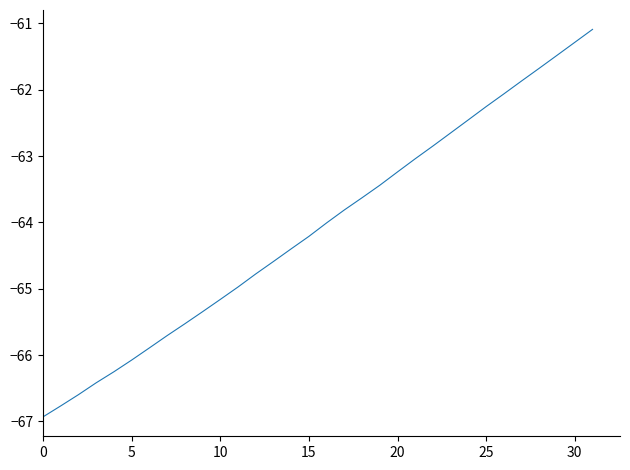

What is the minimum value shown in the chart?

-66.9